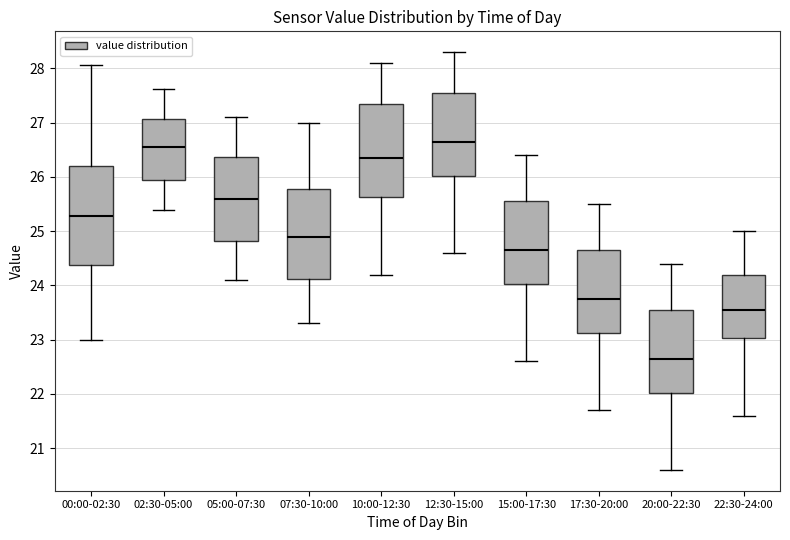

Reading left to right, read every box against the y-axis: the position of its median line, the range the box covers, and the ends of its whiskers. The values are not printed on the chart, so give them approximately, as read against the axis.

00:00-02:30: median 25.3, box 24.4 to 26.2, whiskers 23.0 to 28.1
02:30-05:00: median 26.6, box 25.9 to 27.1, whiskers 25.4 to 27.6
05:00-07:30: median 25.6, box 24.8 to 26.4, whiskers 24.1 to 27.1
07:30-10:00: median 24.9, box 24.1 to 25.8, whiskers 23.3 to 27.0
10:00-12:30: median 26.4, box 25.6 to 27.4, whiskers 24.2 to 28.1
12:30-15:00: median 26.7, box 26.0 to 27.6, whiskers 24.6 to 28.3
15:00-17:30: median 24.7, box 24.0 to 25.6, whiskers 22.6 to 26.4
17:30-20:00: median 23.8, box 23.1 to 24.7, whiskers 21.7 to 25.5
20:00-22:30: median 22.7, box 22.0 to 23.6, whiskers 20.6 to 24.4
22:30-24:00: median 23.6, box 23.0 to 24.2, whiskers 21.6 to 25.0